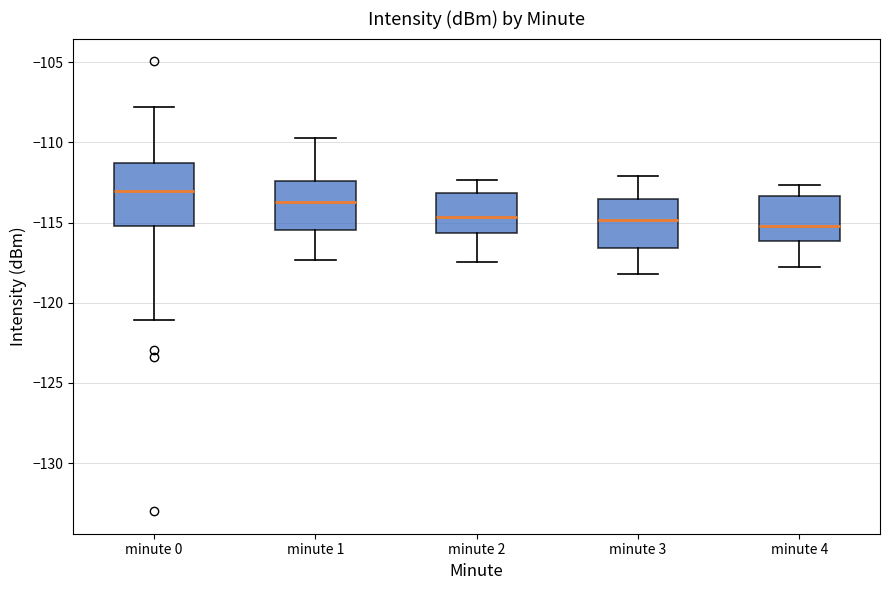

Which box is the tallest, from its lower edge to its upper edge?

minute 0